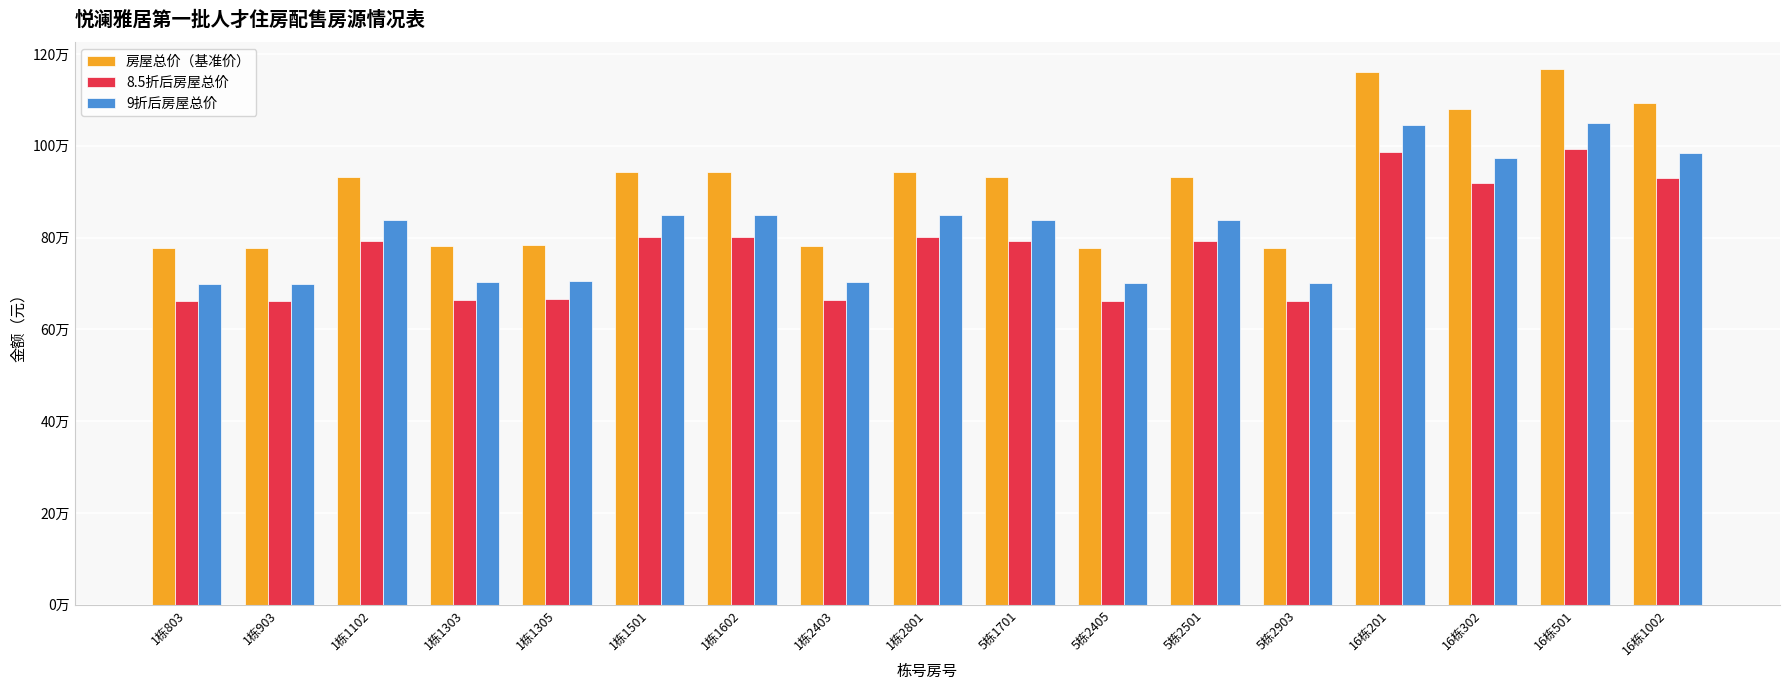

Are the bars horizontal?

No